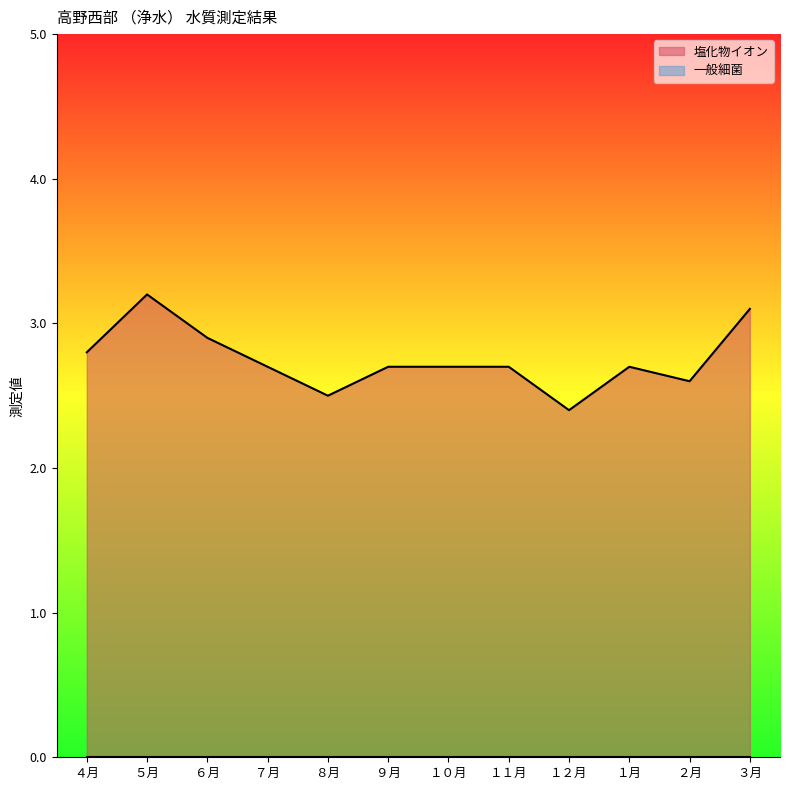

At which category does the data reach its first local peak?

５月